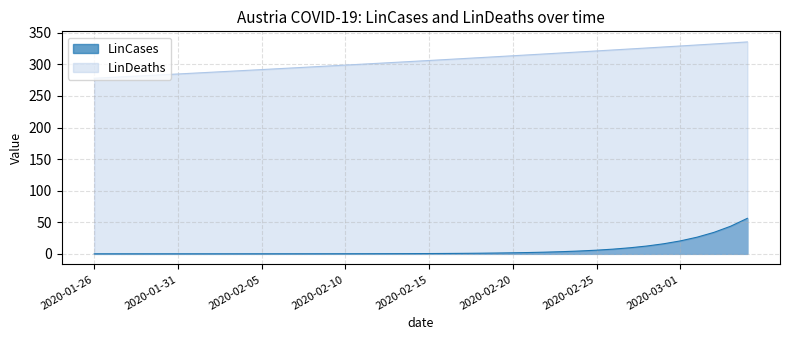

Reading left to right, transcribe all the data shown in this chart.

LinCases: 0.0	0.0	0.0	0.0	0.0	0.0	0.0	0.0	0.0	0.0	0.0	0.0	0.1	0.1	0.1	0.1	0.2	0.2	0.3	0.4	0.5	0.6	0.8	1.0	1.3	1.6	2.1	2.7	3.5	4.5	5.8	7.5	9.6	12.4	15.9	20.5	26.4	34.0	43.7	56.2
LinDeaths: 278.1	279.4	280.8	282.1	283.5	284.9	286.2	287.6	289.0	290.4	291.8	293.2	294.6	296.1	297.5	298.9	300.4	301.8	303.3	304.7	306.2	307.7	309.2	310.7	312.2	313.7	315.2	316.7	318.3	319.8	321.3	322.9	324.5	326.0	327.6	329.2	330.8	332.4	334.0	335.6